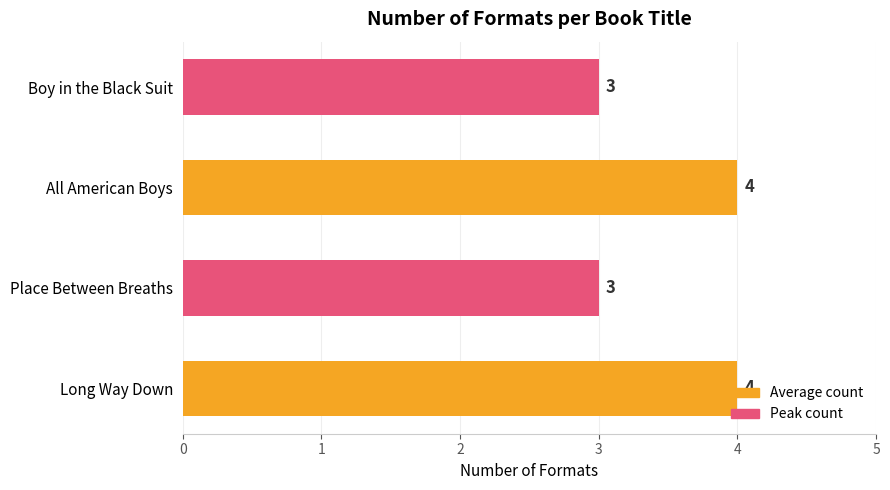

What is the average value?

4